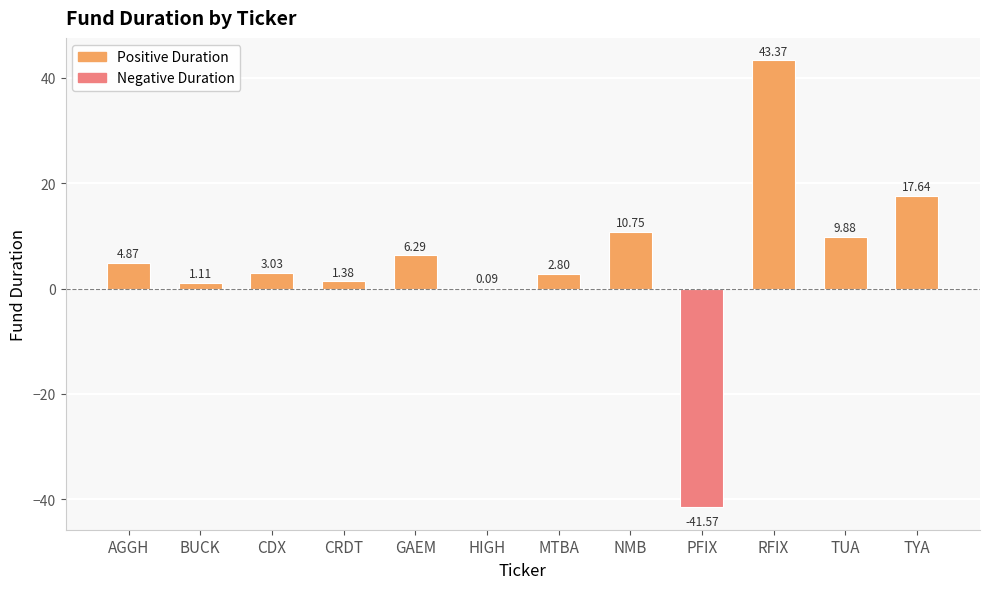

What is the sum of the values at GAEM and NMB?

17.0